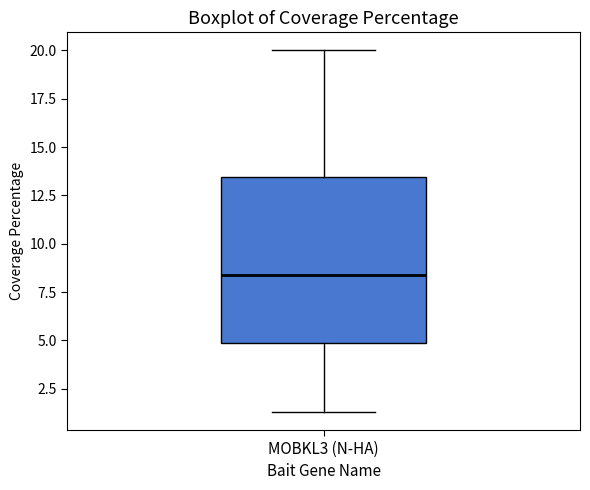

Where is the upper edge of the box for MOBKL3 (N-HA) on the y-axis? The values are not printed on the chart, so give them approximately, as read against the axis.

13.5